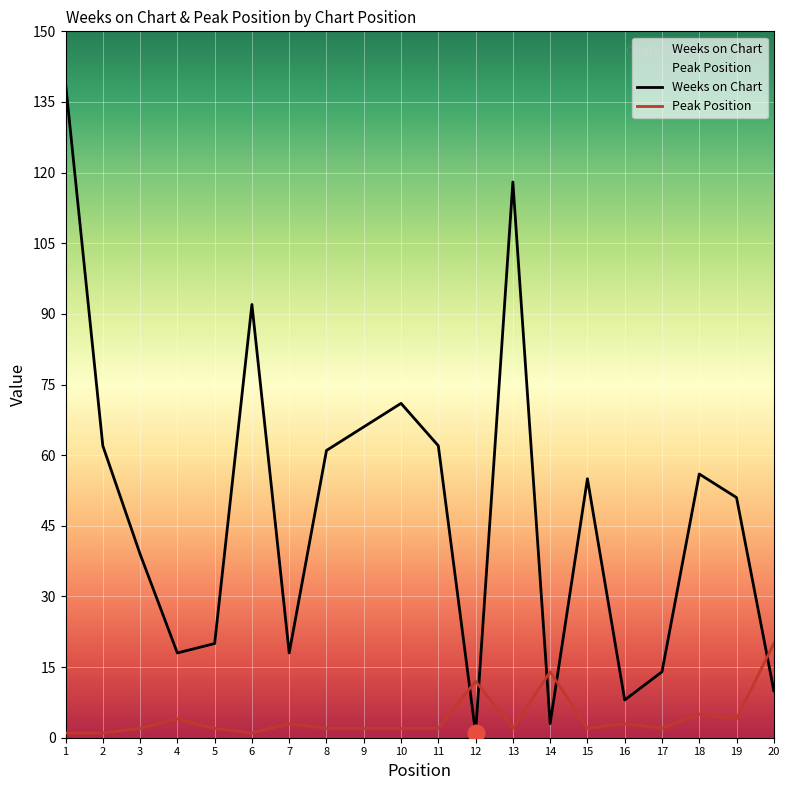

How many values in the Peak Position series exceed 2?

8